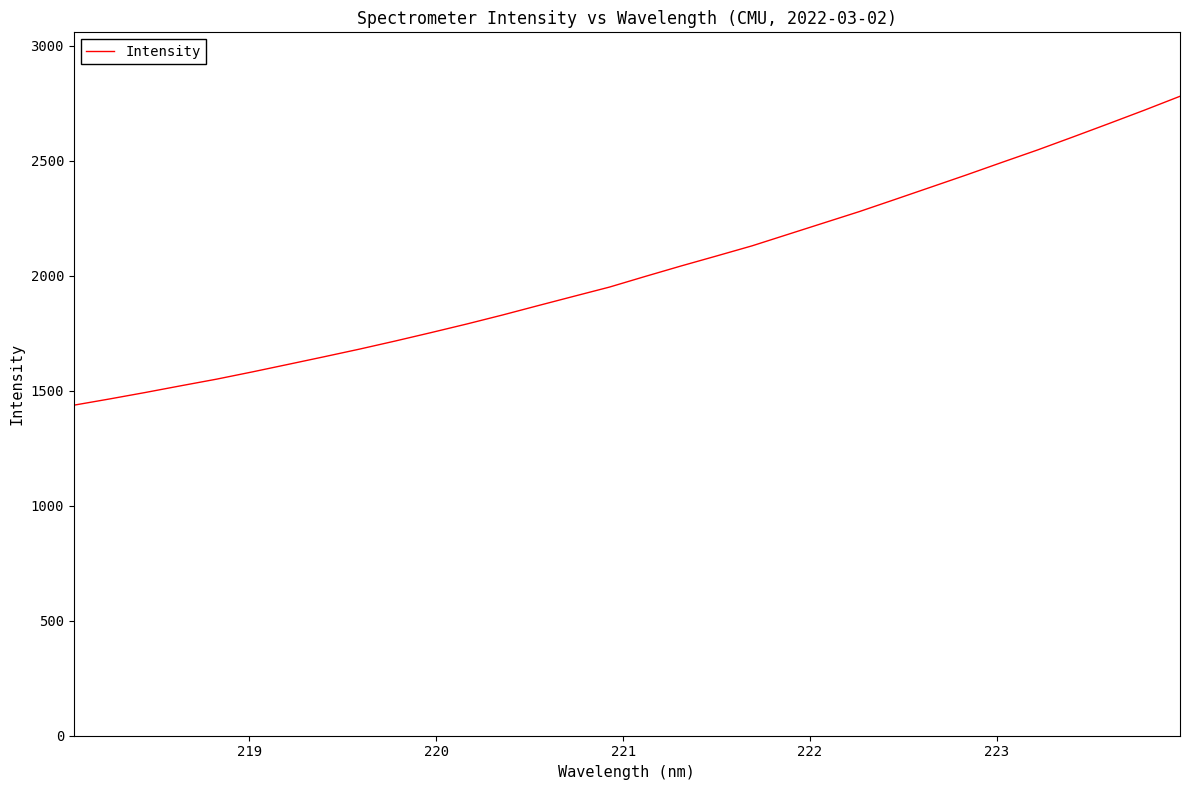

What is the minimum value shown in the chart?

1436.9